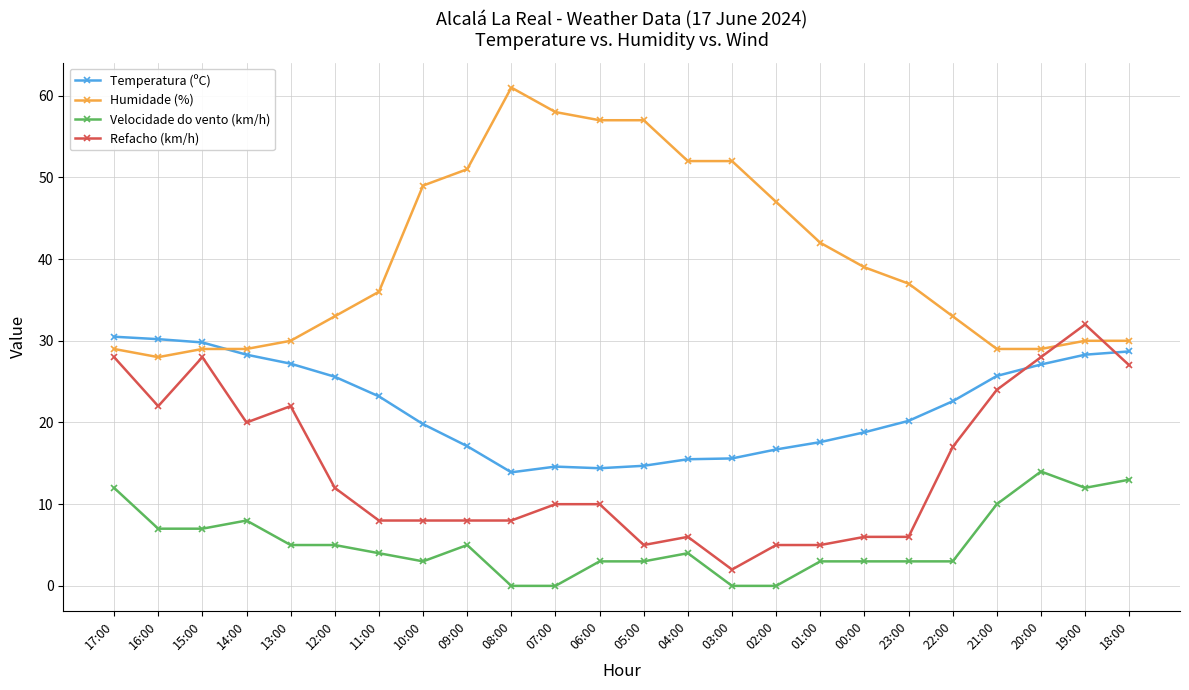

What is the highest value of the Refacho (km/h) series?

32.0